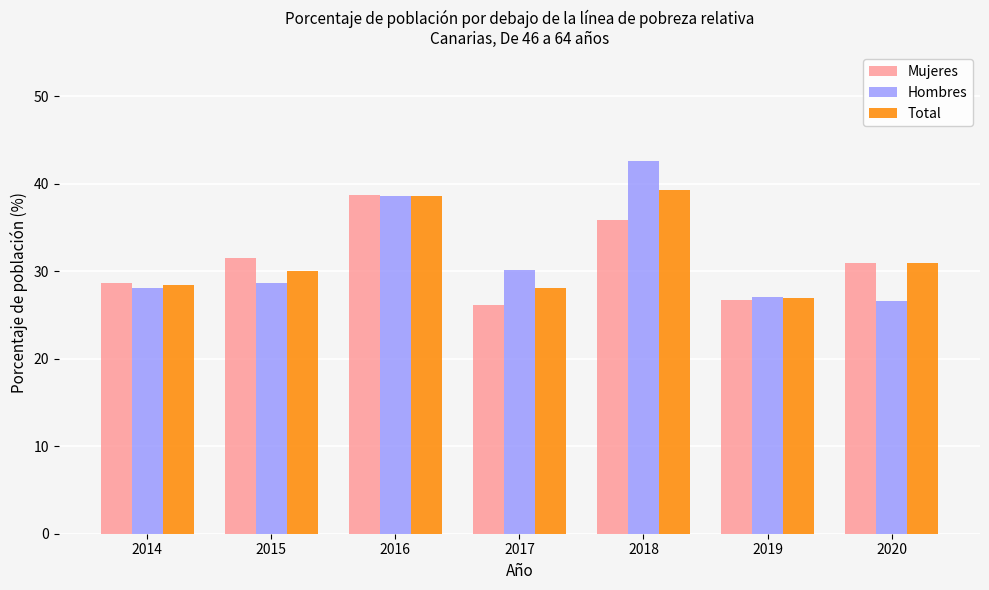

True or false: Mujeres has a value of 26.8 at 2019.

True